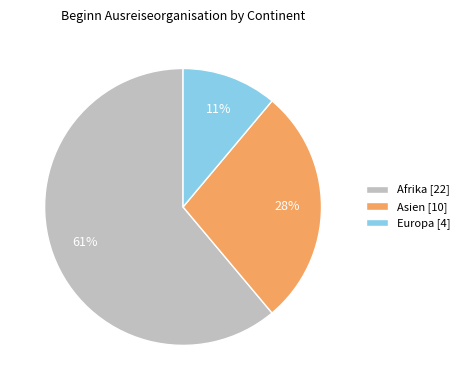

How many segments does this pie chart have?

3